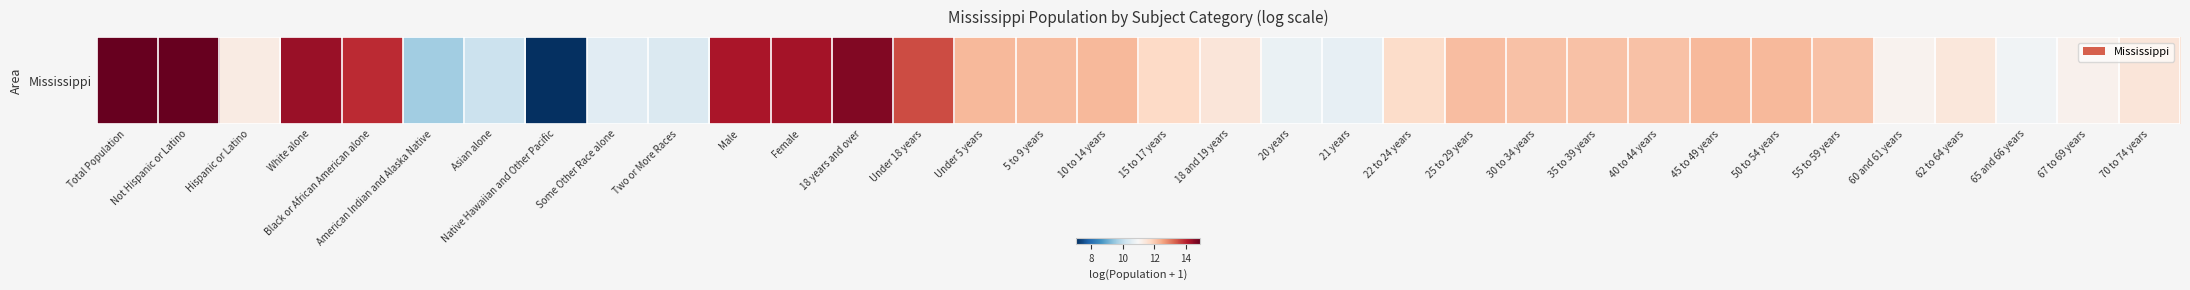

What is the sum of the values at American Indian and Alaska Native and 18 and 19 years?

21.1